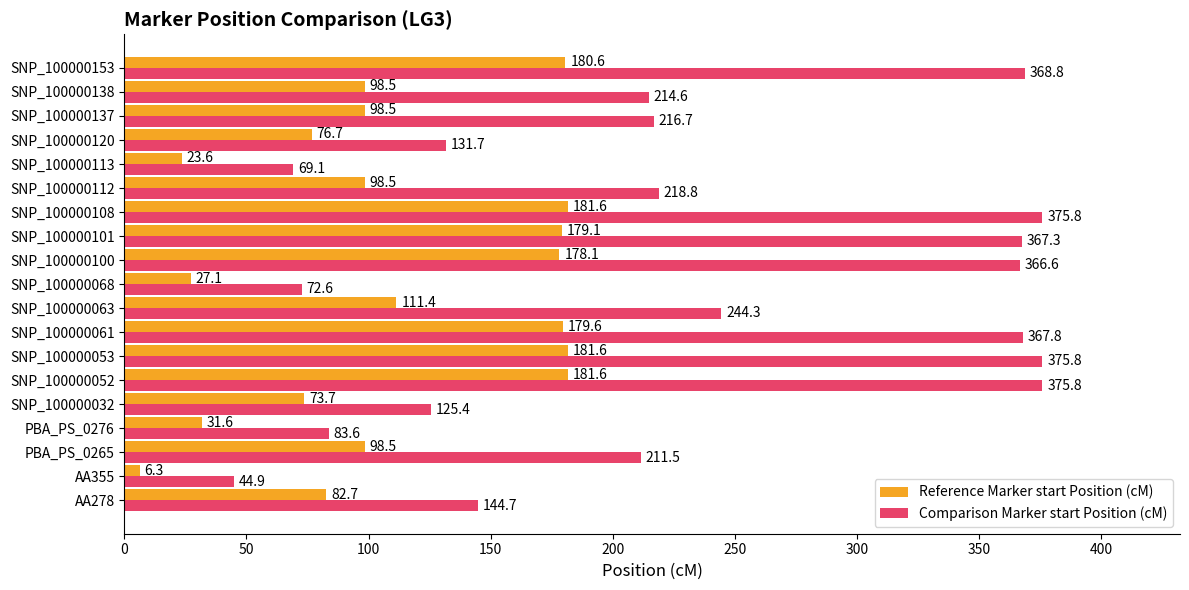

Is it true that Reference Marker start Position (cM) equals 127.1 at AA278?

False